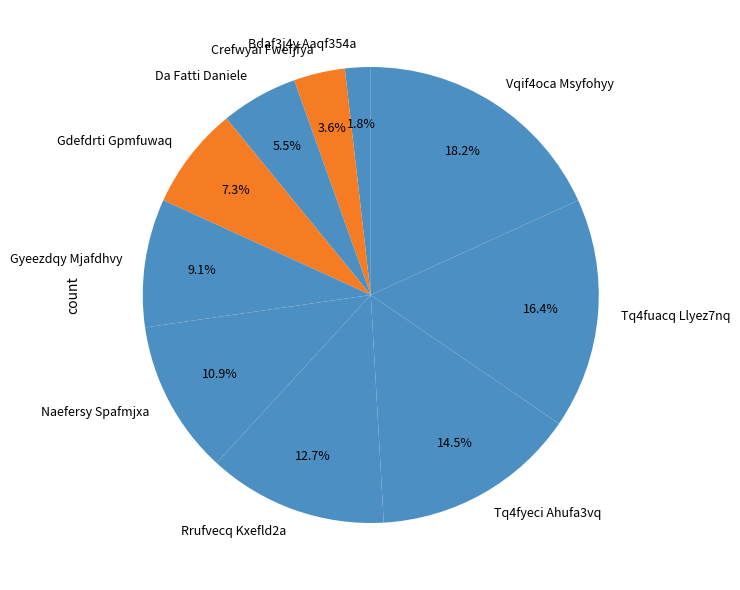

The Crefwyai Fwefjfya slice represents 4% of the pie. True or false?

True